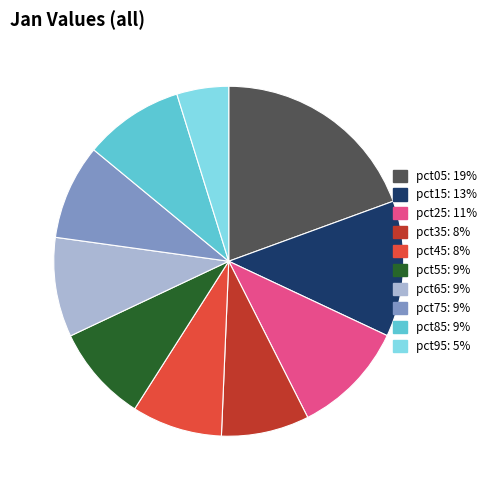

Which category has the smallest portion of the pie?

pct95